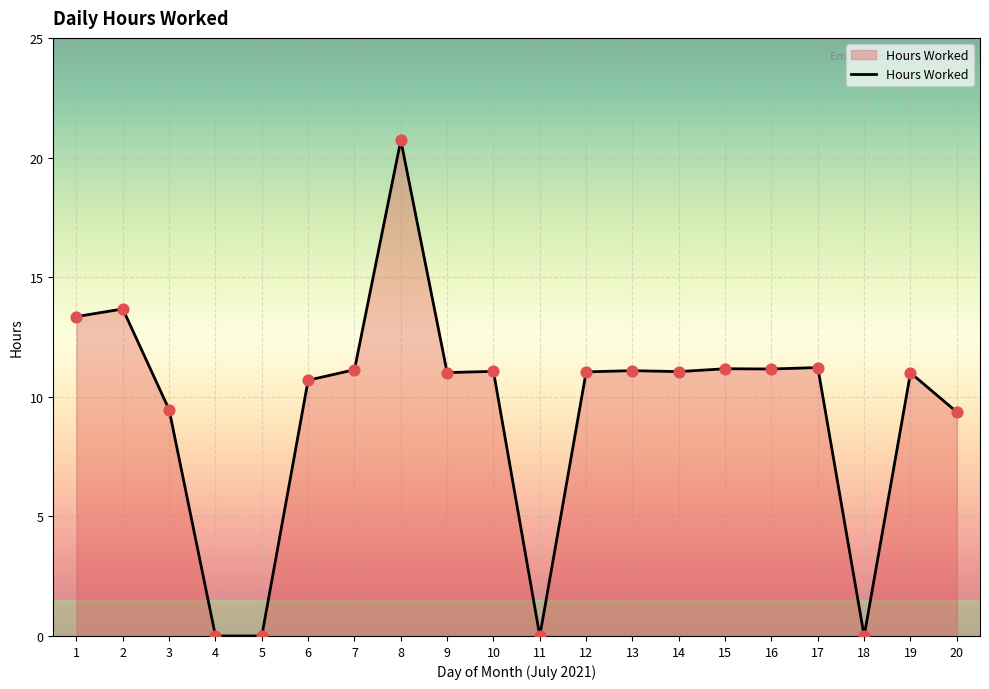

What is the change in value from 4 to 20?

+9.4